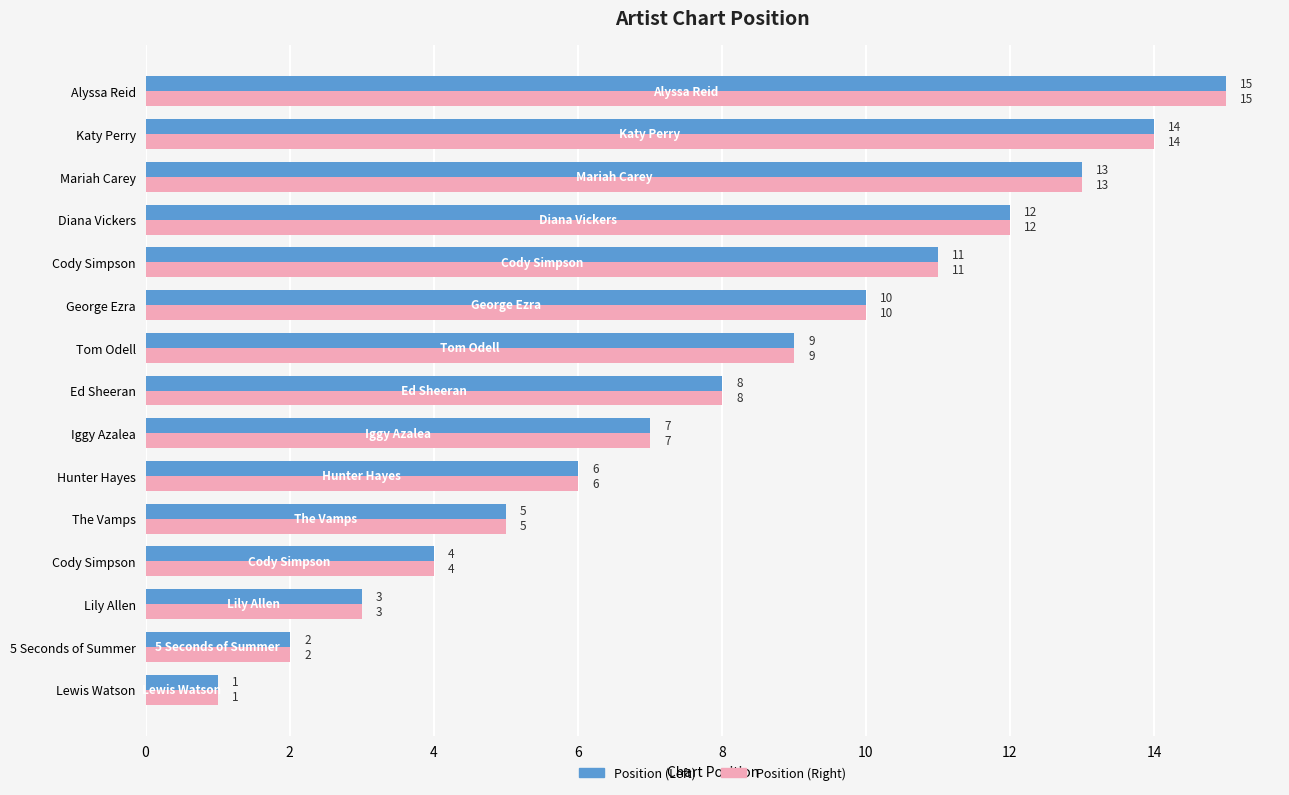

How many data points in Position (Right) are less than 8?

7